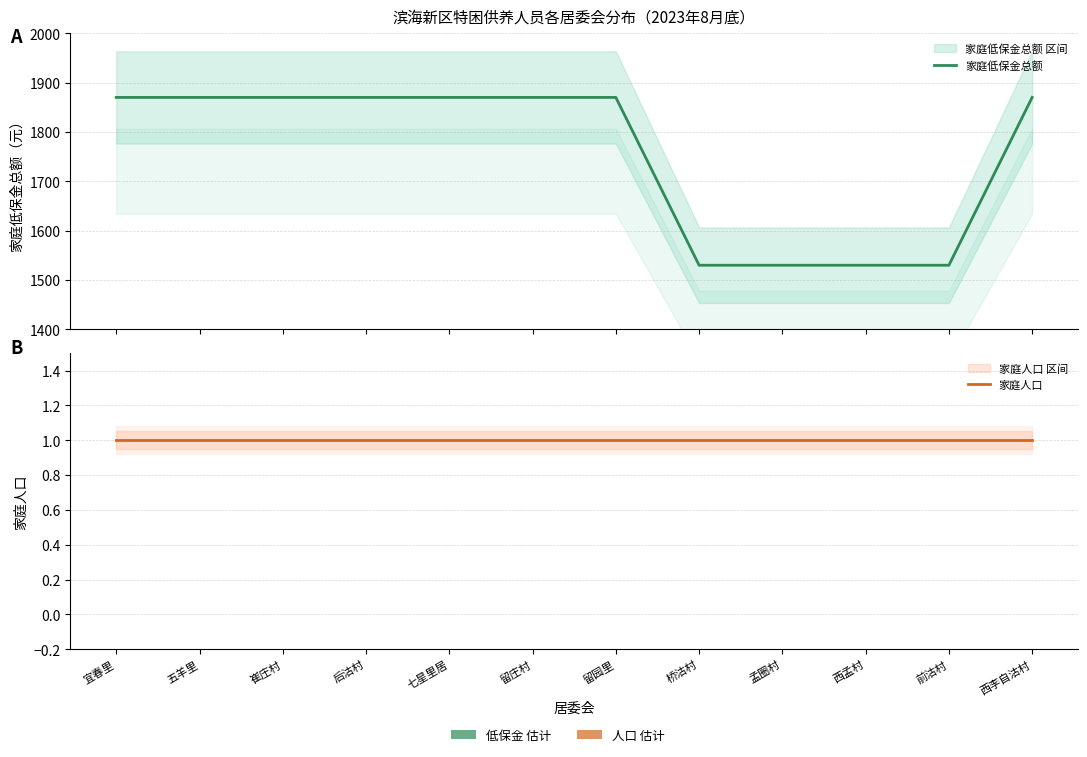

What is the minimum value for 家庭低保金总额?

1530